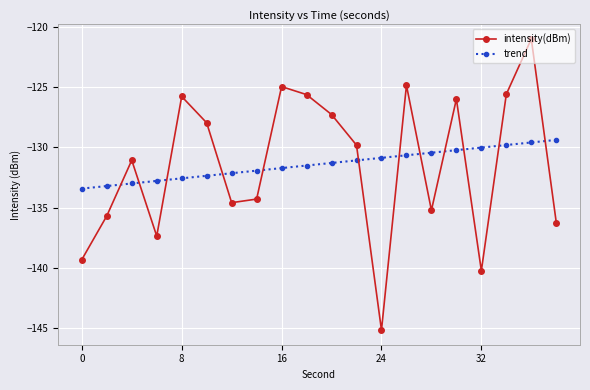

Does the chart have visible grid lines?

Yes